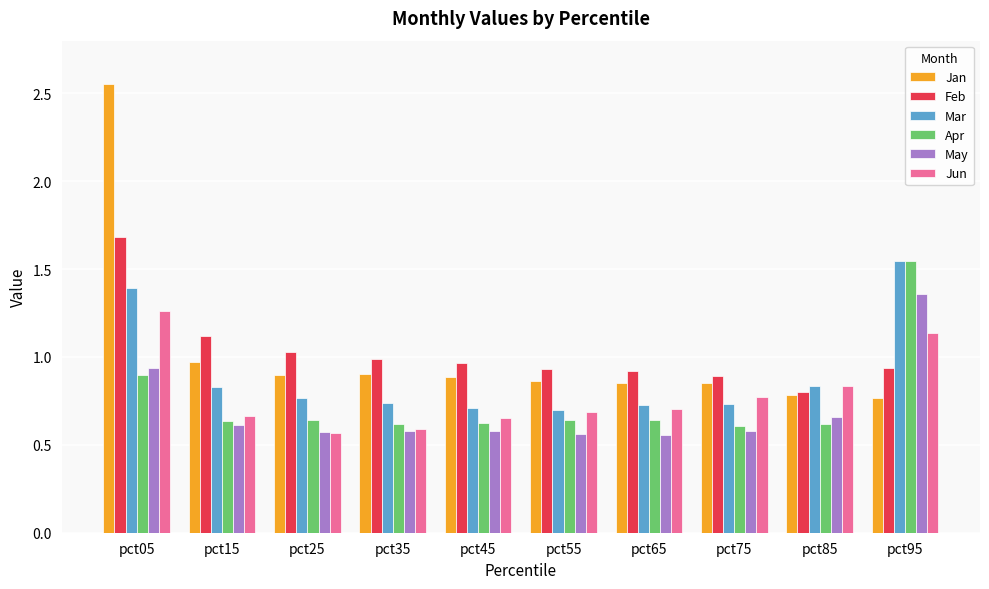

Which series has the largest range (max minus min)?

Jan